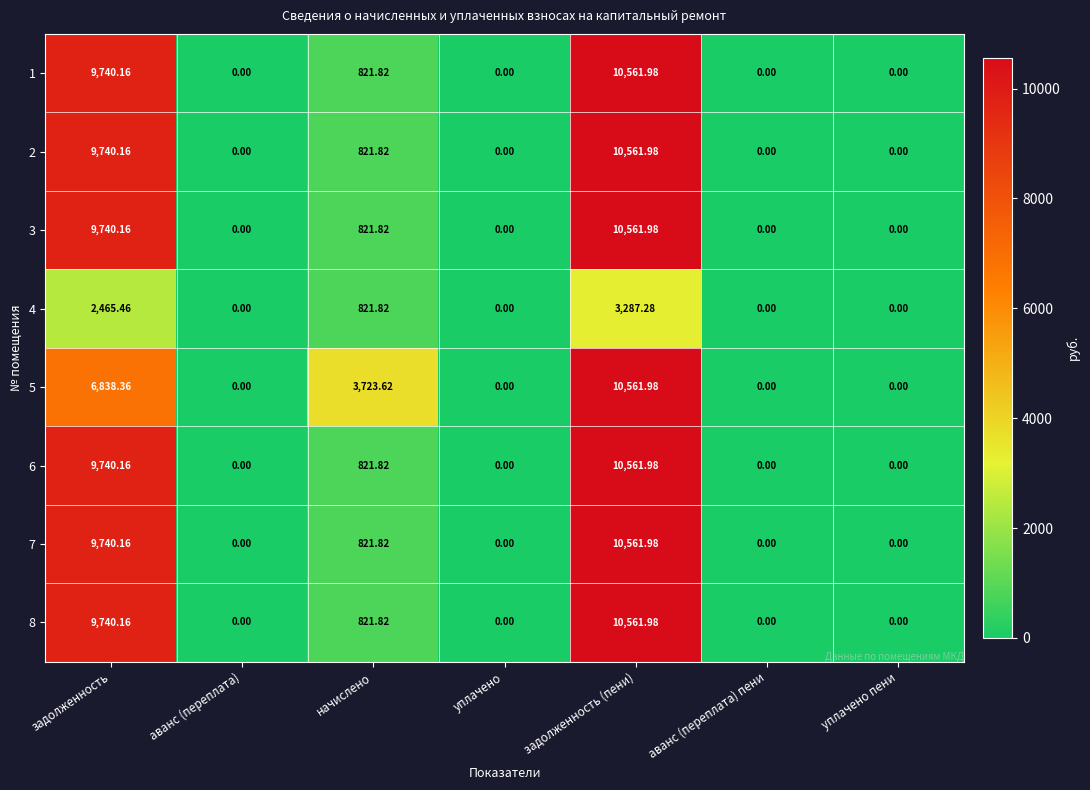

Is the value of 6 at задолженность (пени) greater than the value of 3 at уплачено?

Yes